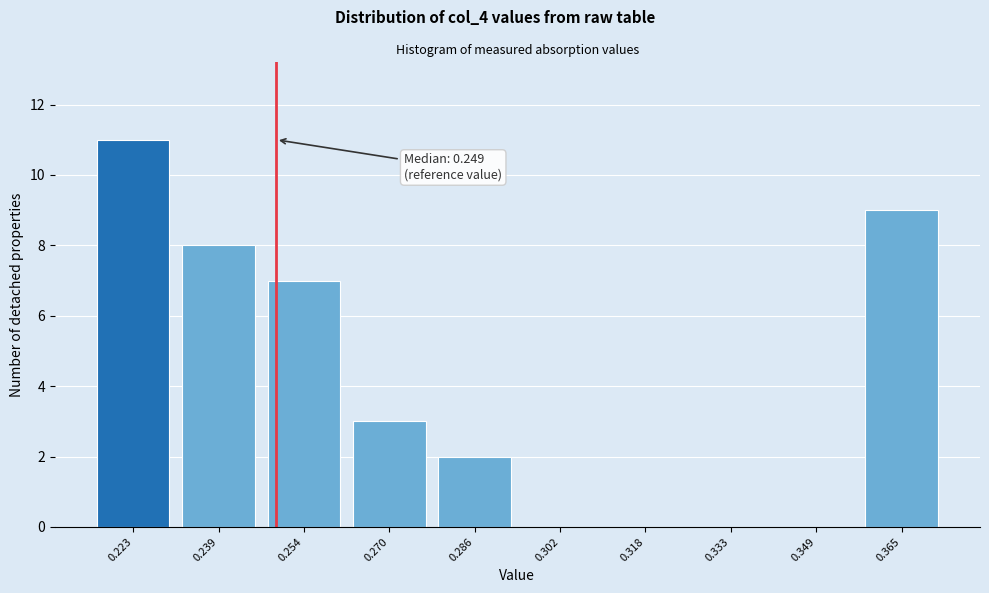

Over which range of the x-axis is the bar tallest?

0.214 to 0.230